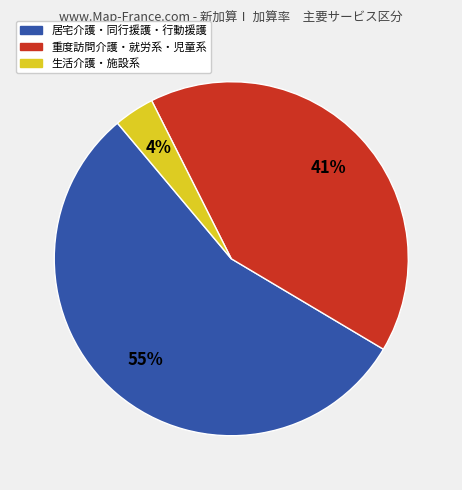

To the nearest percent, what is the average slice percentage?

33%